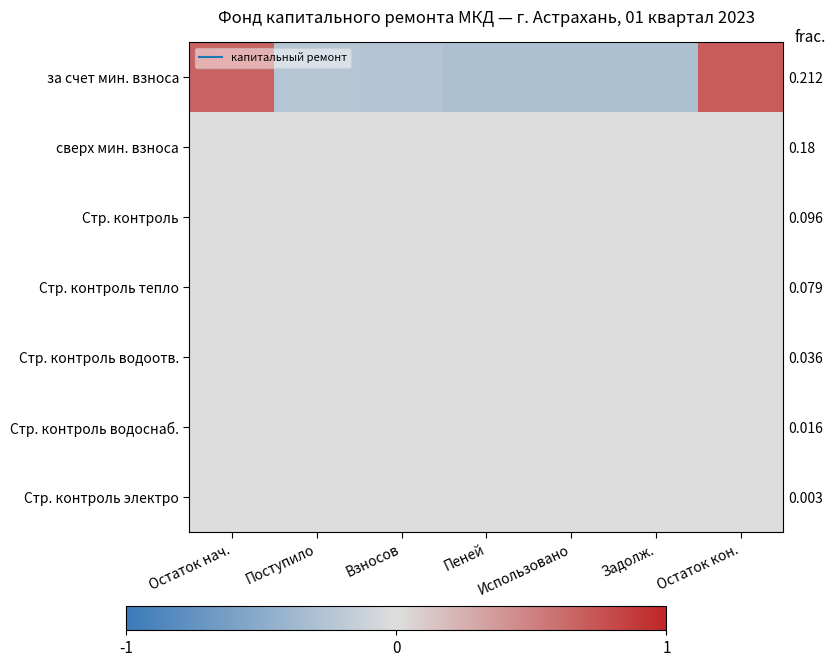

Between Пеней and Использовано, which series saw the biggest shift?

за счет мин. взноса